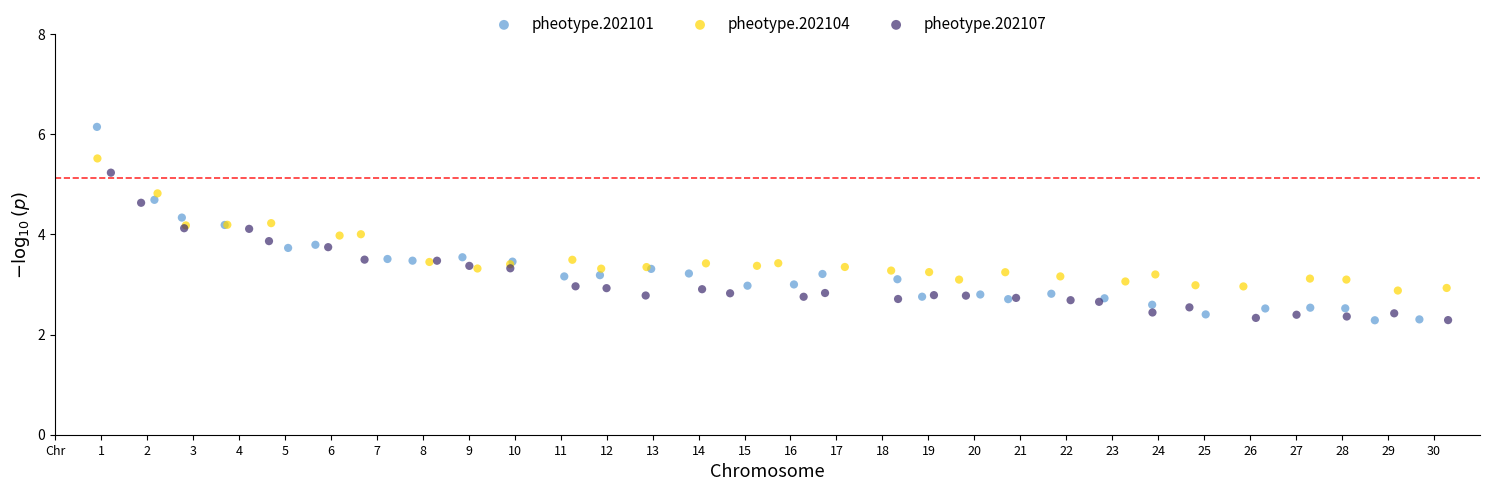

Which series reaches the maximum Y coordinate?

pheotype.202101